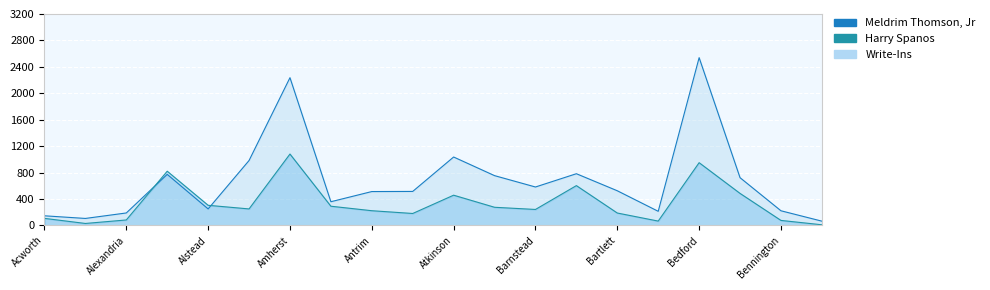

At which category is the sum across all series the highest?

Bedford